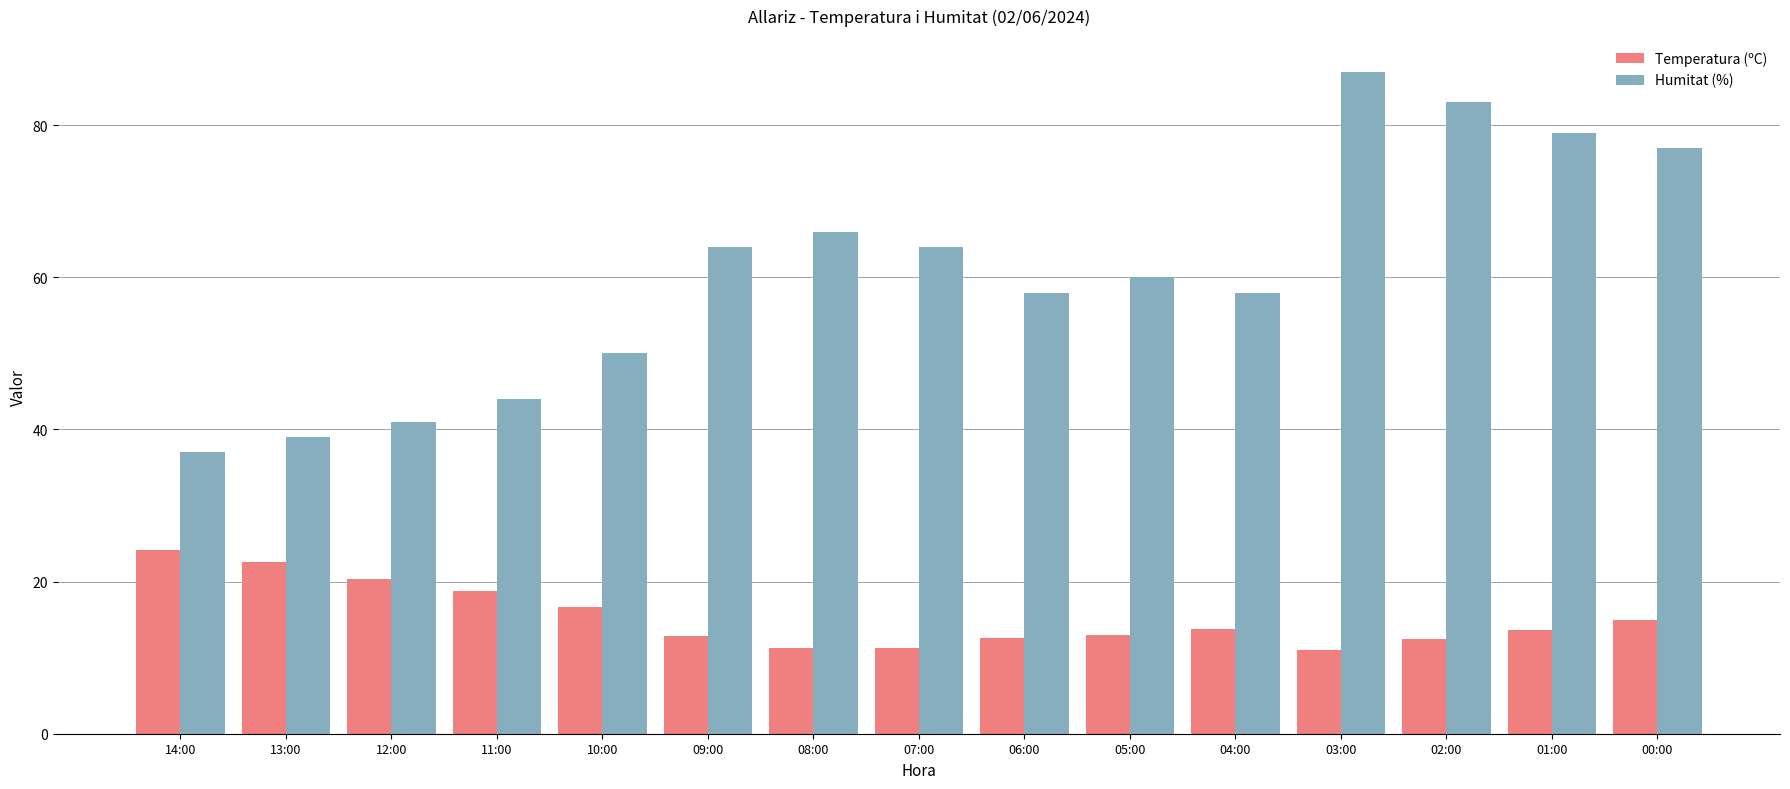

List the series in order of their peak value, highest first.

Humitat (%), Temperatura (ºC)